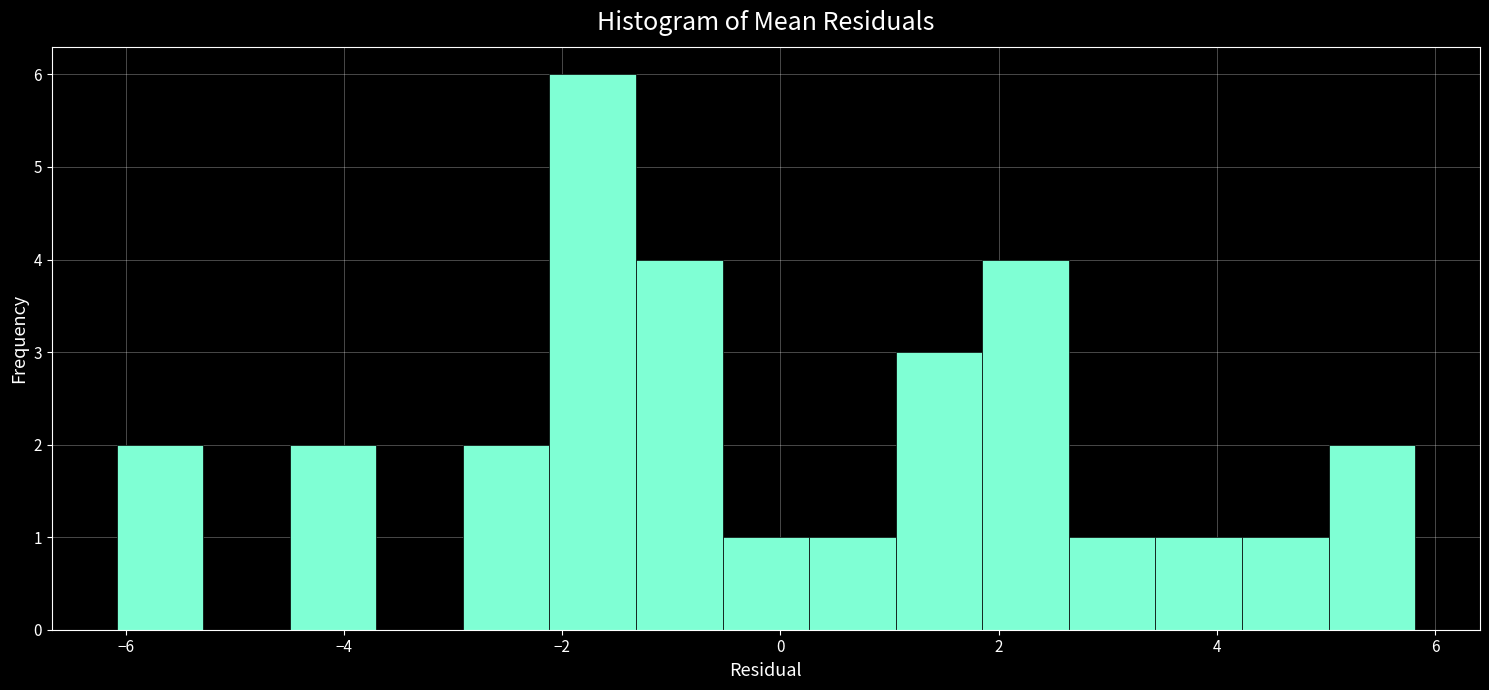

Around what value on the x-axis is the tallest bar? Give the approximate position of its centre, as read against the axis.

-1.8